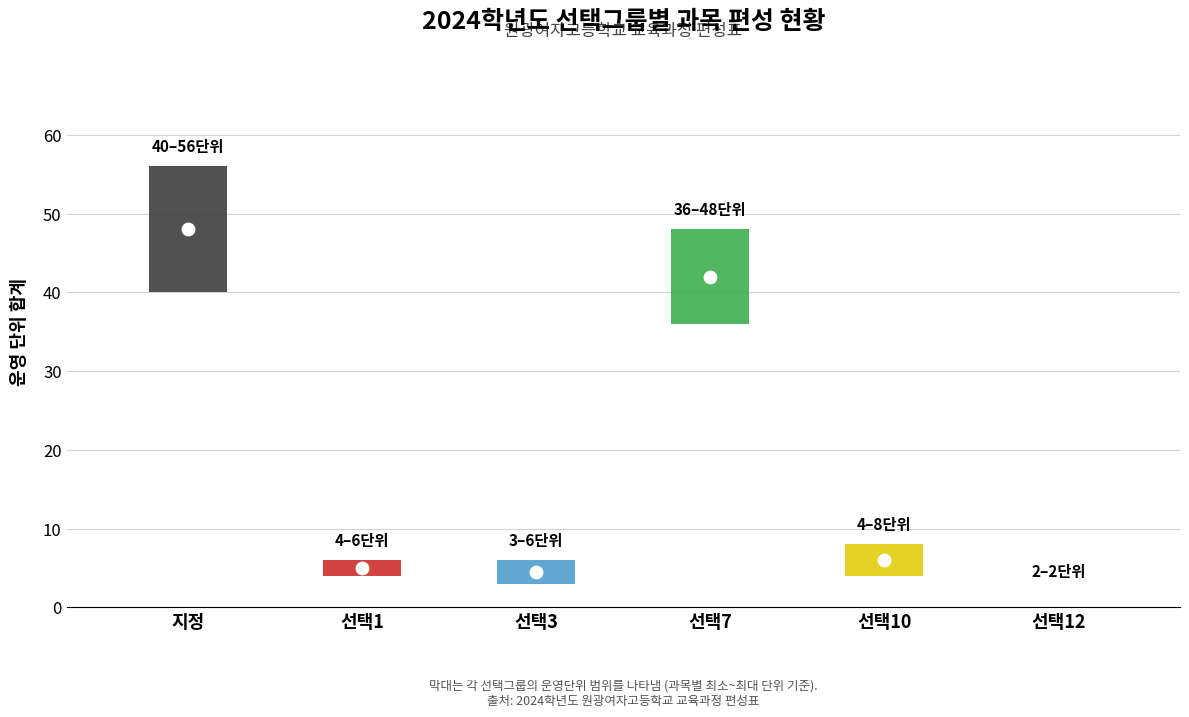

Is the value of 과목수 at 선택3 greater than the value of 운영단위_max at 선택12?

No